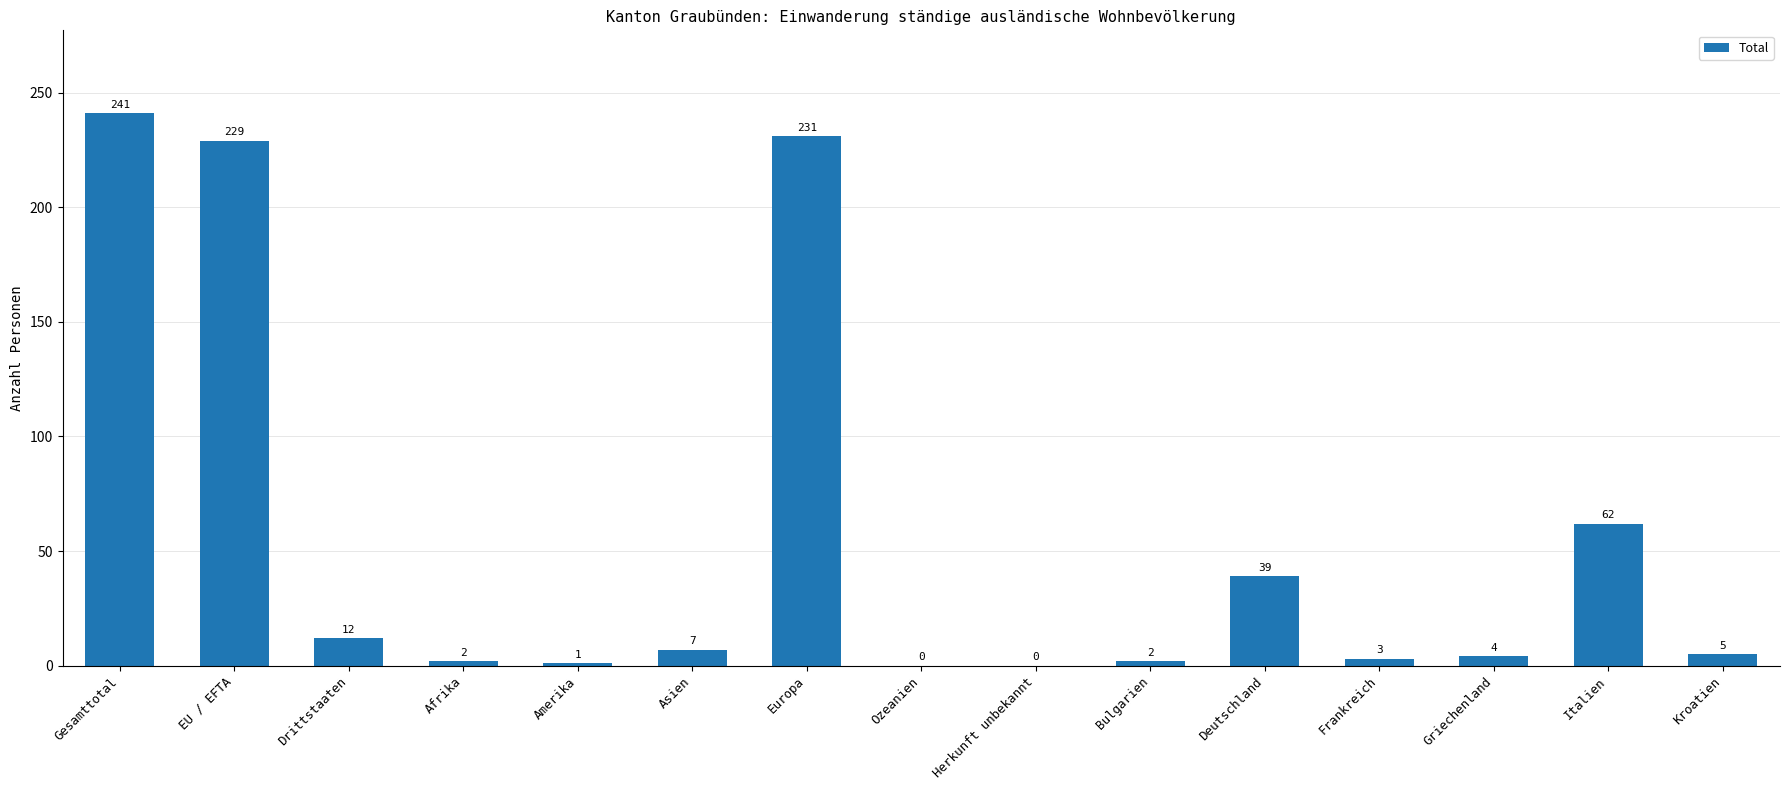

The value at Europa is 231. True or false?

True